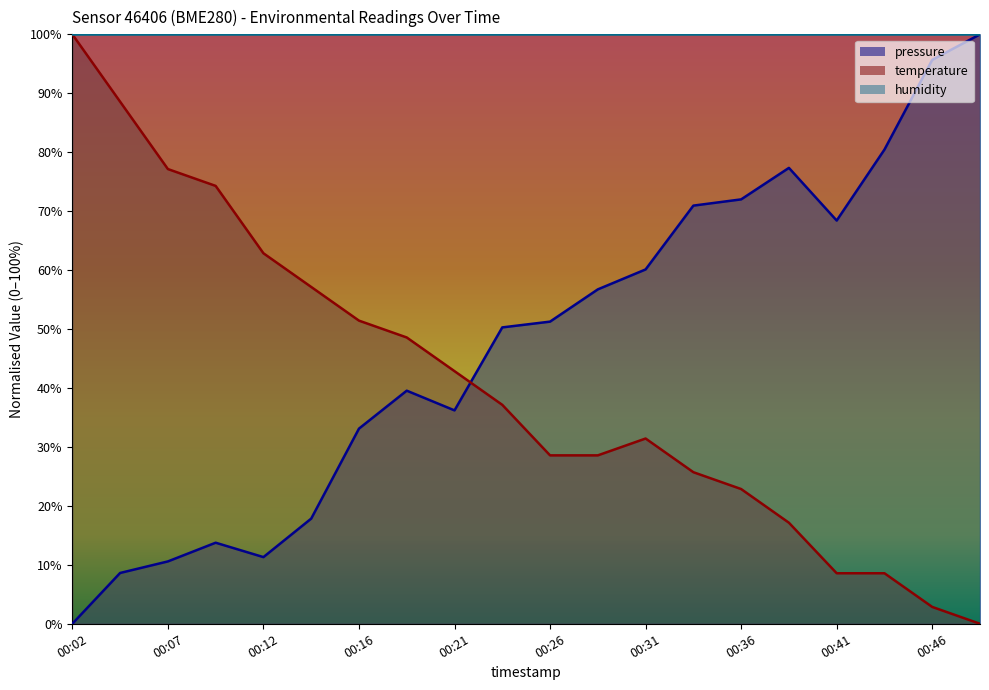

What is the value of the temperature point at the 19th from the left?

2.9